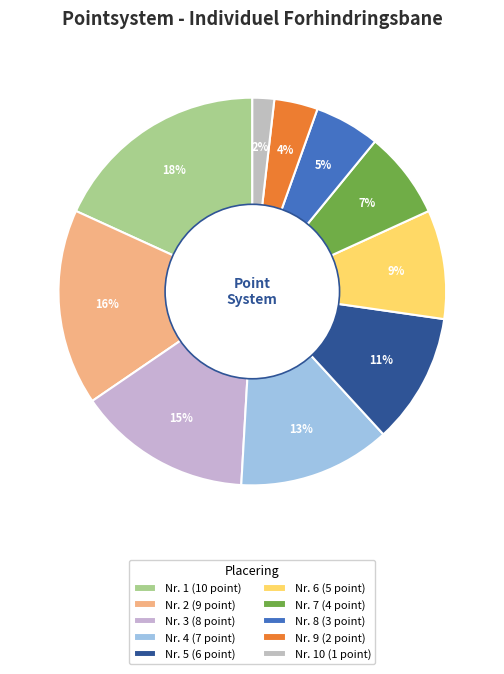

Does Nr. 9 (2 point) account for over 50% of the chart?

No